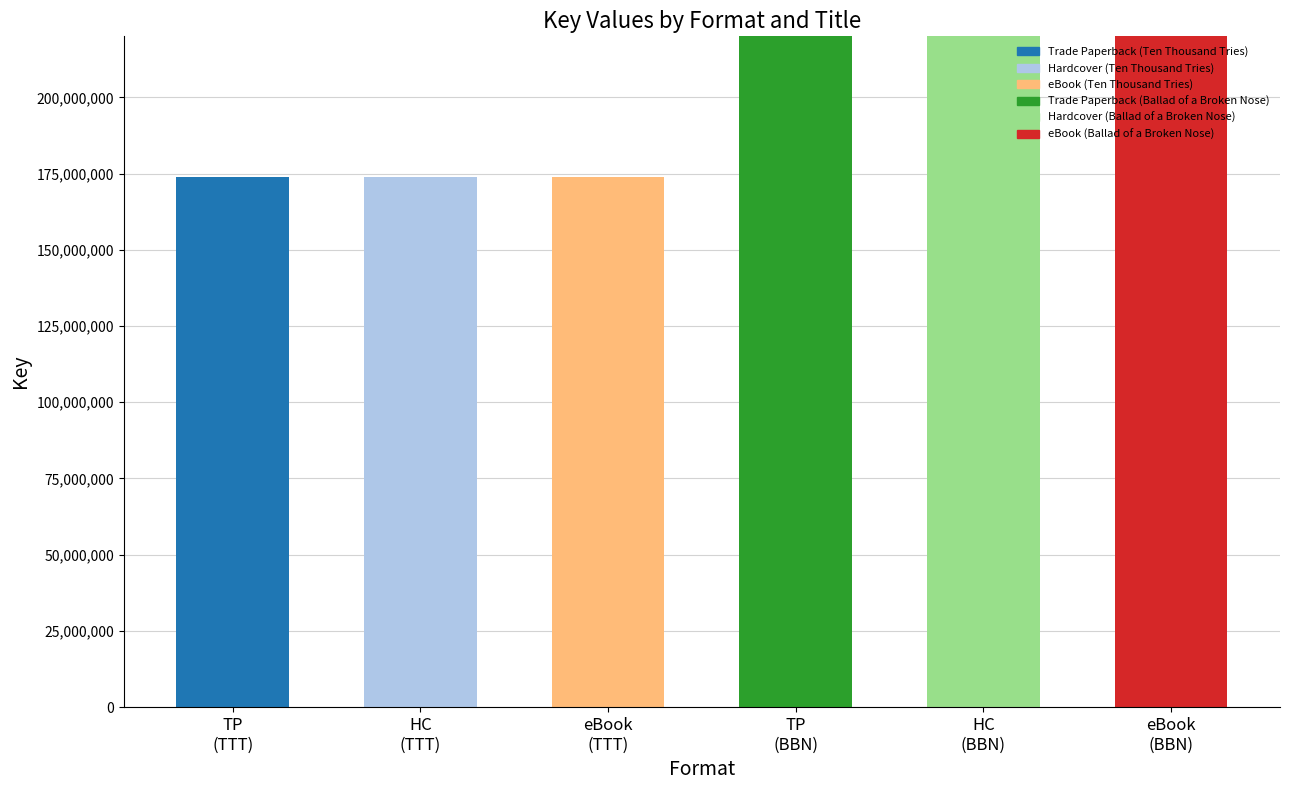

True or false: the data shows 174026030 at HC
(TTT).

True